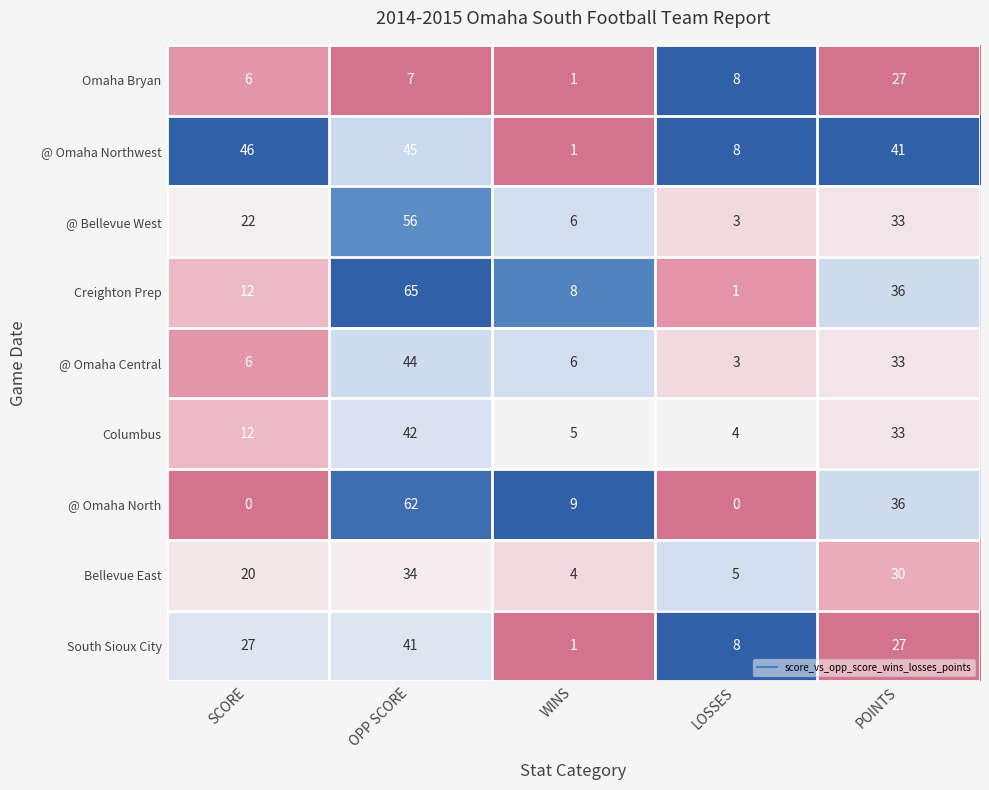

How many @ Omaha North values are between 0 and 36?

4